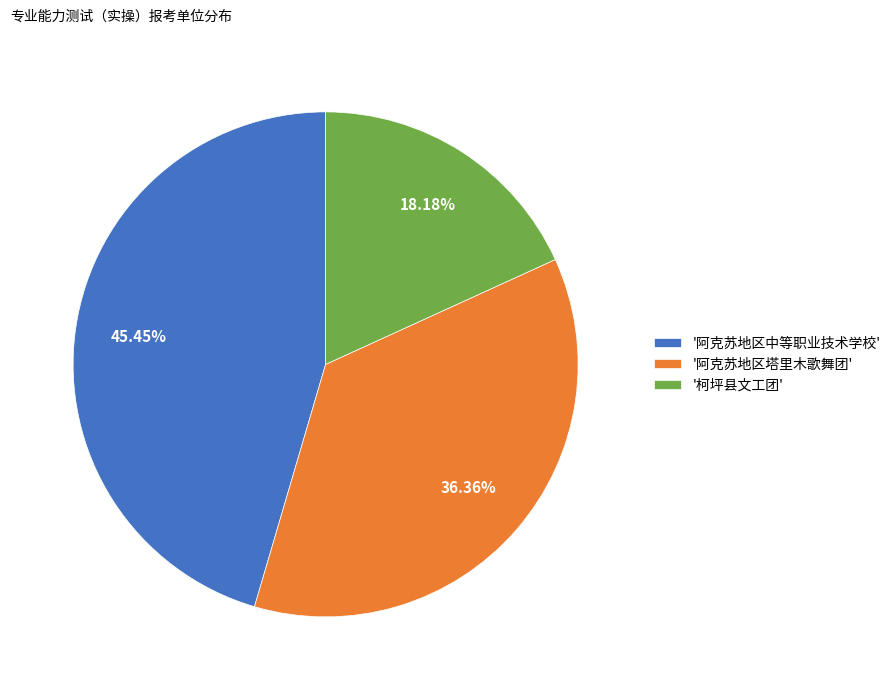

Is '阿克苏地区中等职业技术学校' the majority of the pie?

No